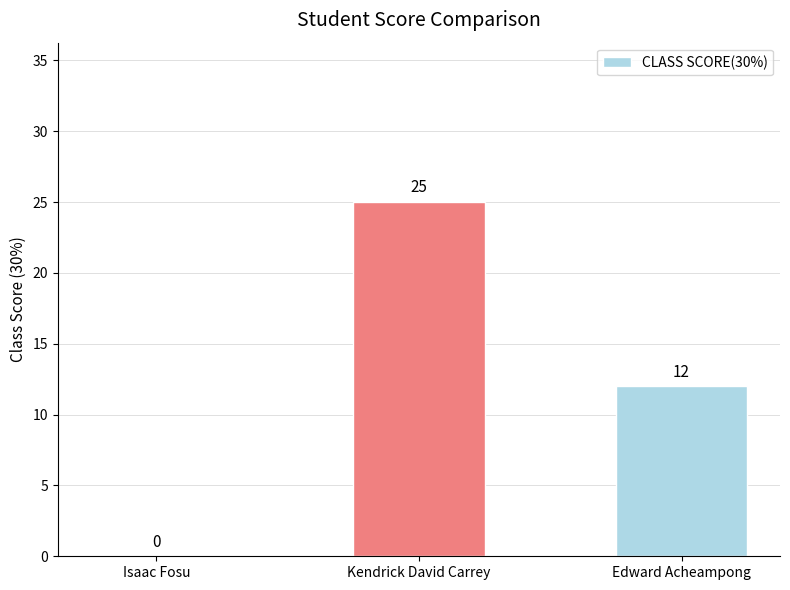

Reading left to right, list all the values displayed in this chart.

0	25	12